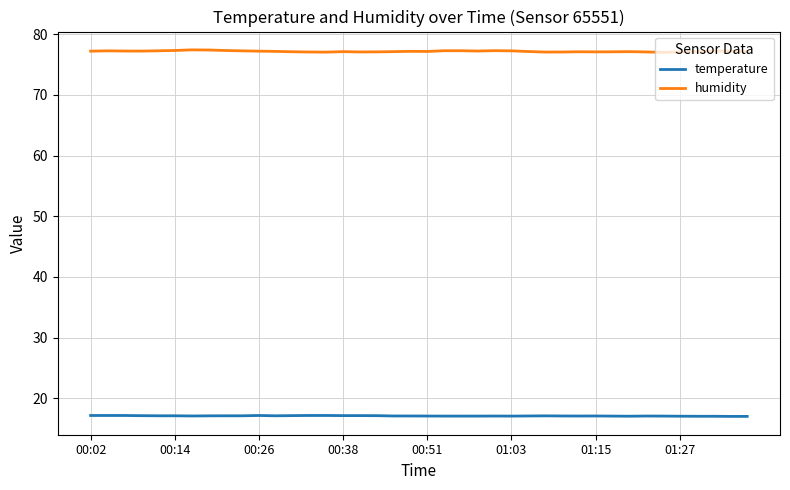

True or false: temperature and humidity cross at least once.

False